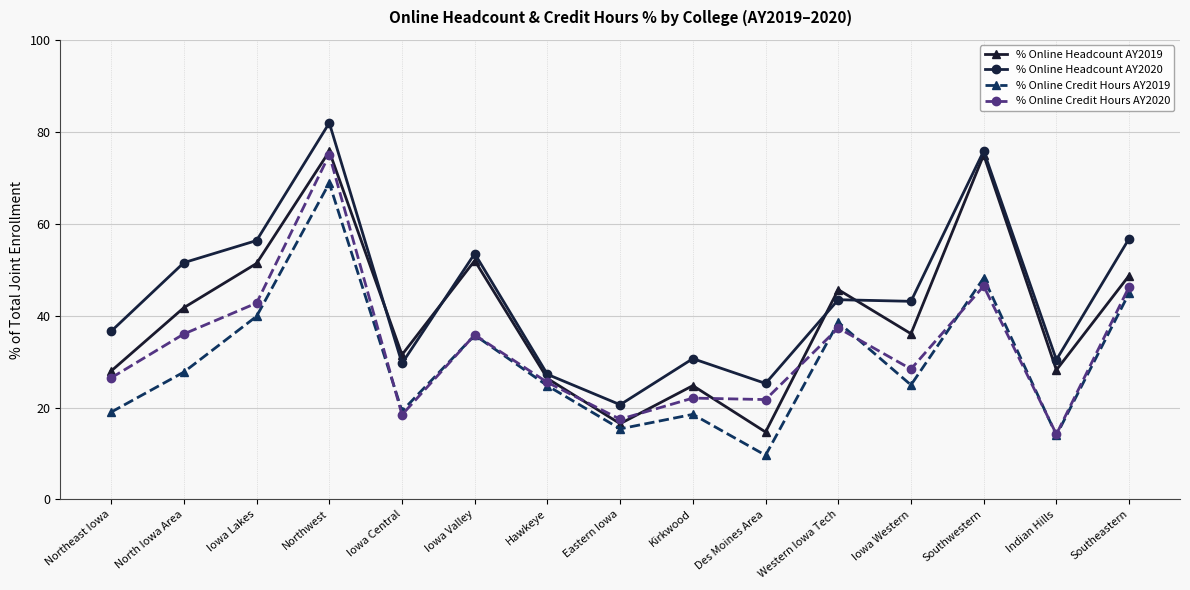

At how many categories does at least one series exceed 38?

8